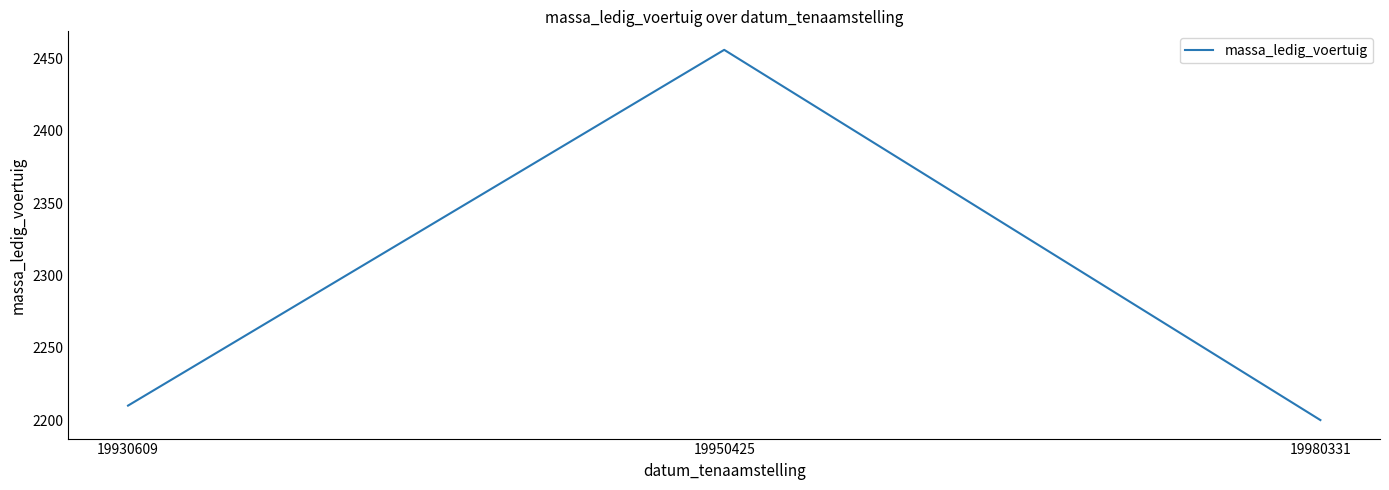

Count the number of categories in the chart.

3